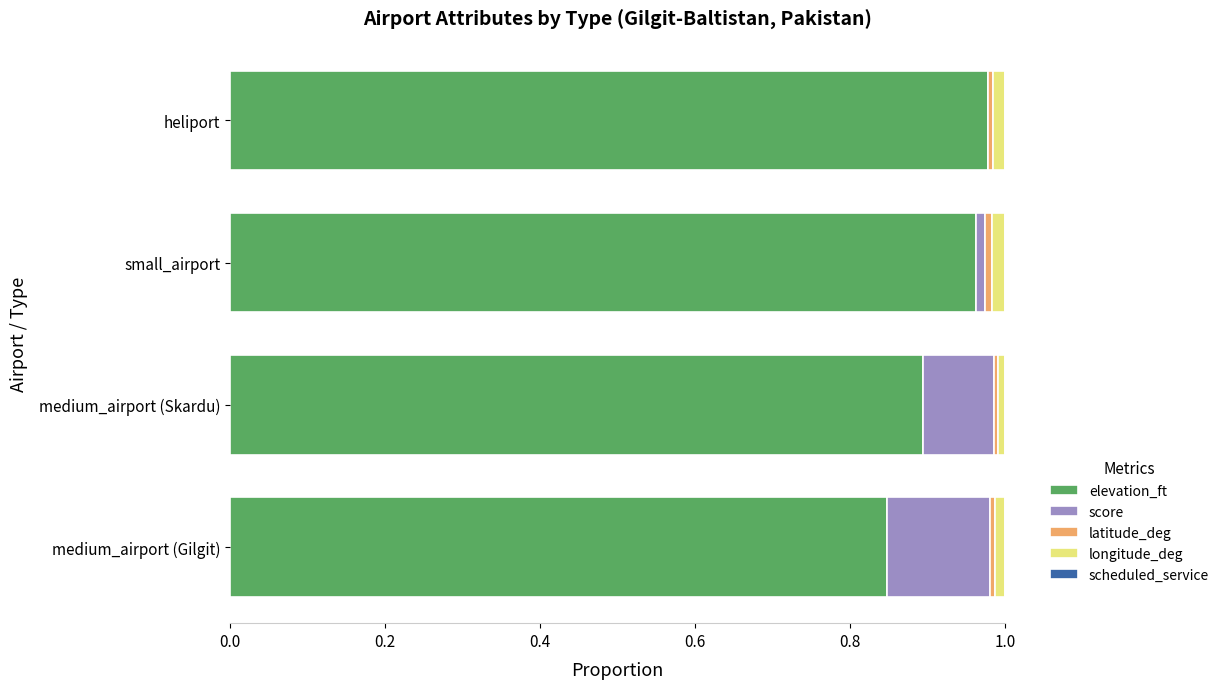

How many categories are shown in the chart?

4